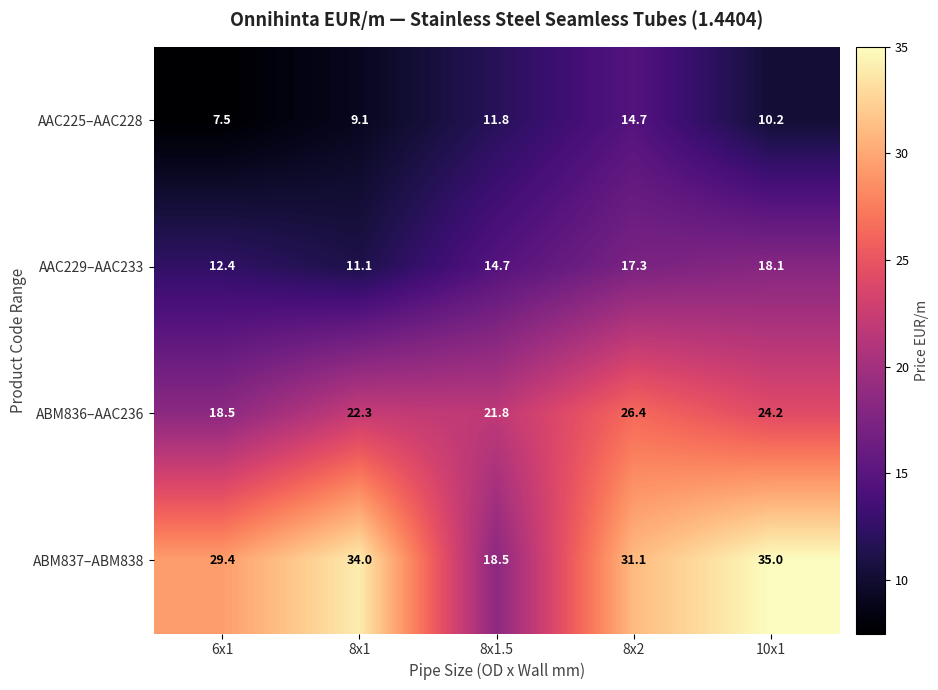

Count the number of data series in this chart.

4